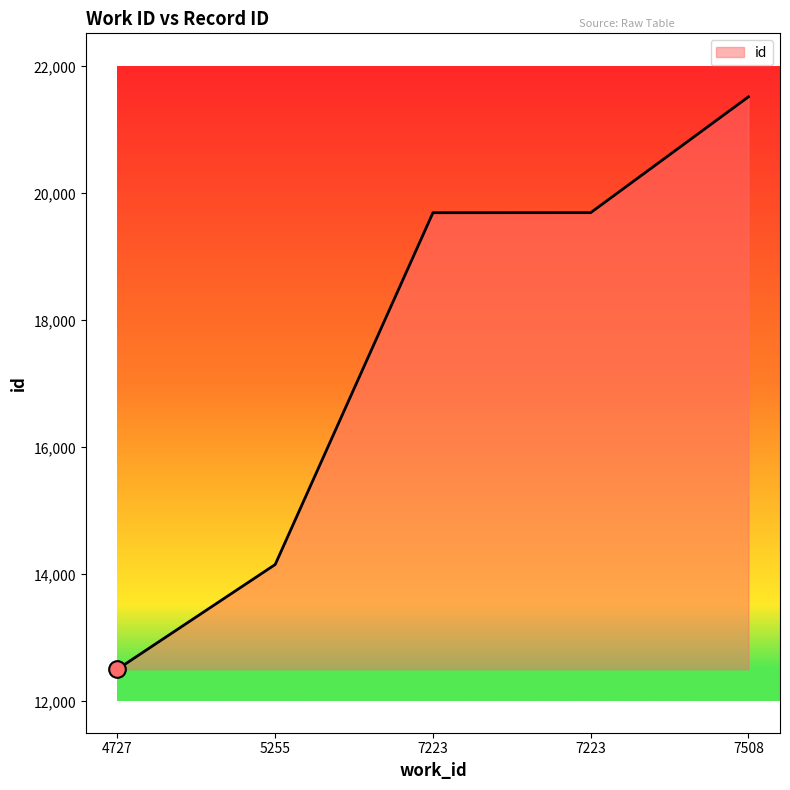

Count the number of data series in this chart.

1